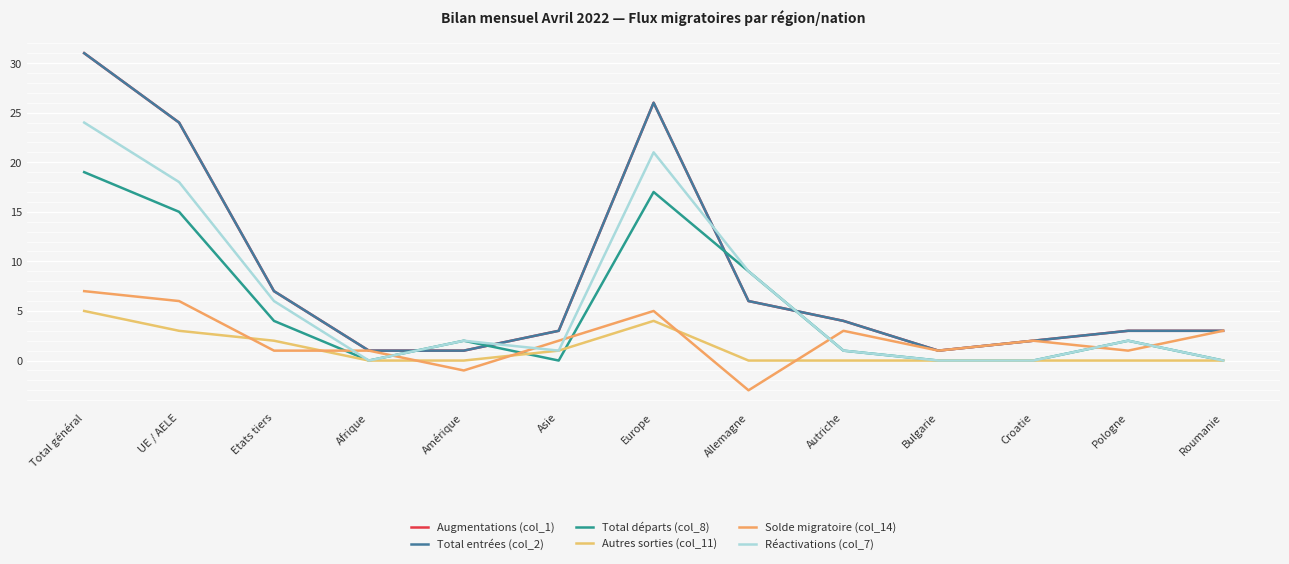

Does the chart have visible grid lines?

Yes